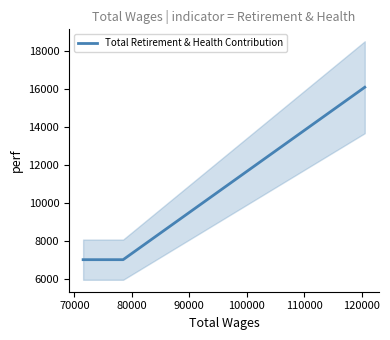

What is the highest value of the Total Retirement & Health Contribution series?

16074